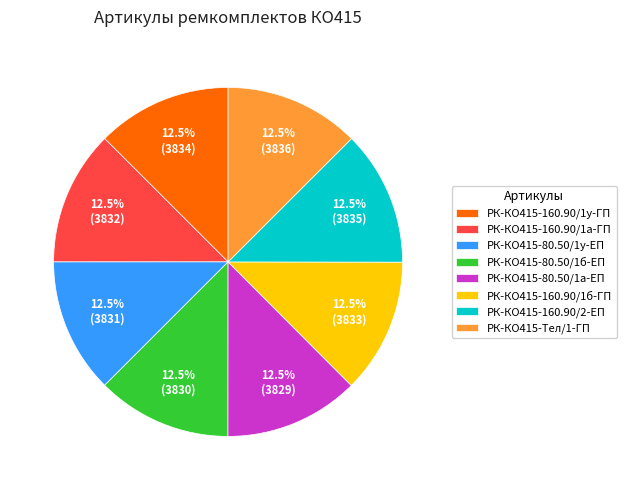

Does РК-КО415-80.50/1б-ЕП represent more than half of the total?

No